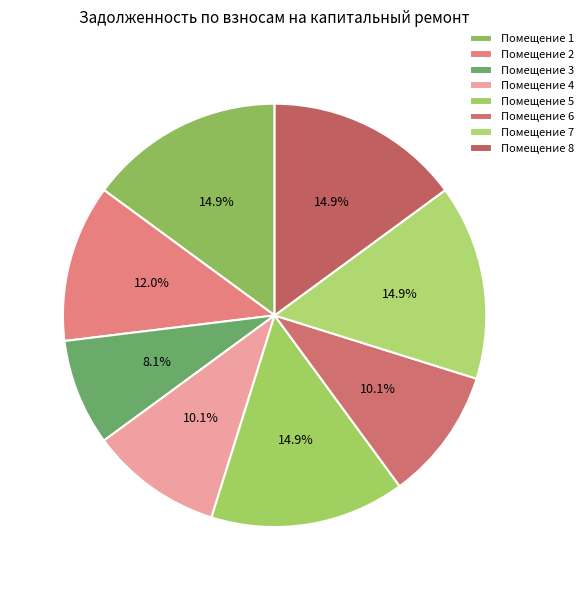

How many segments does this pie chart have?

8